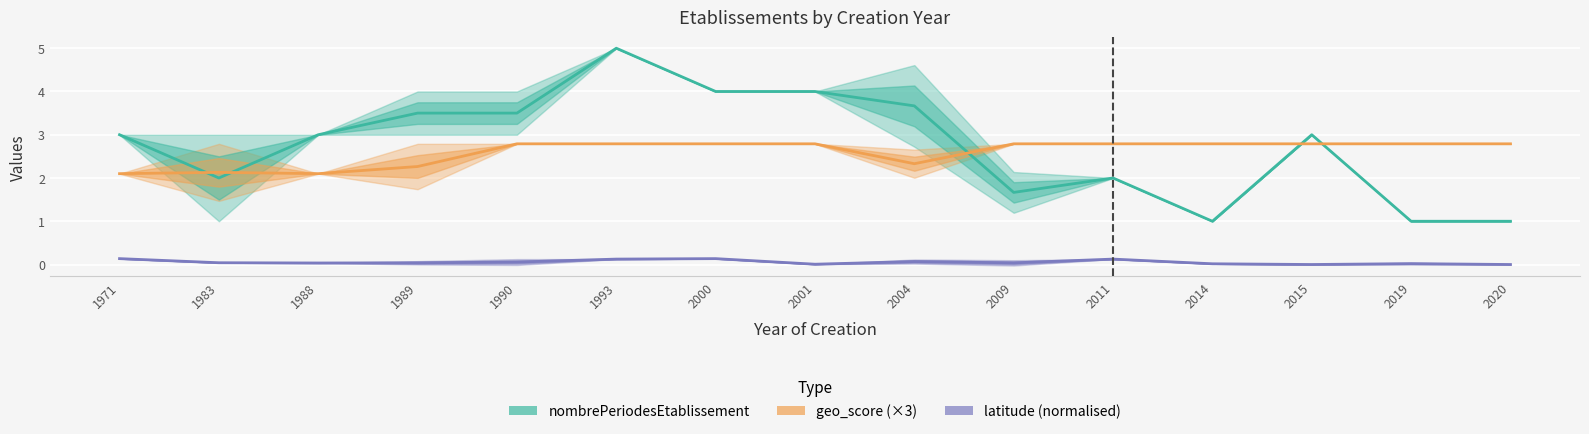

Is the value of geo_score (×3) at 1993 greater than the value of latitude (normalised) at 2019?

Yes